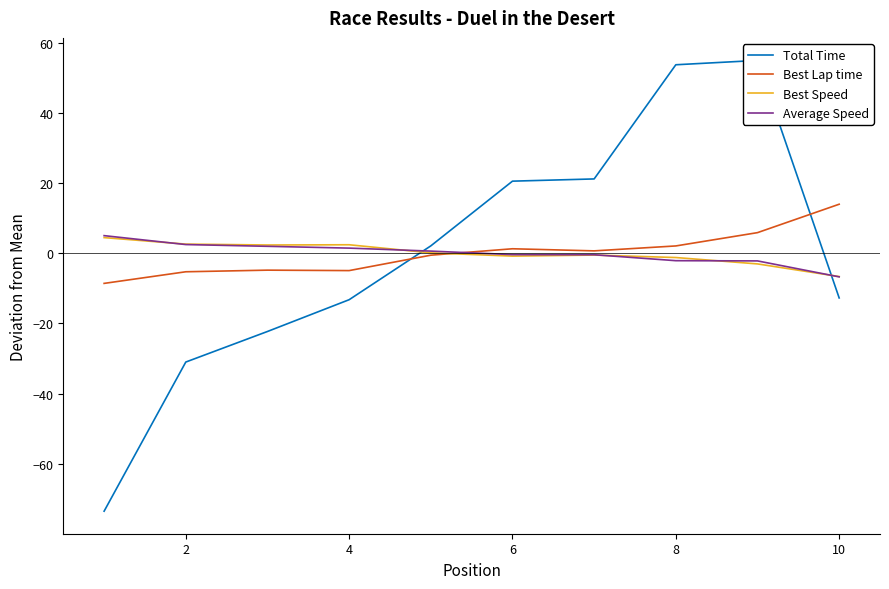

Does the chart have visible grid lines?

No